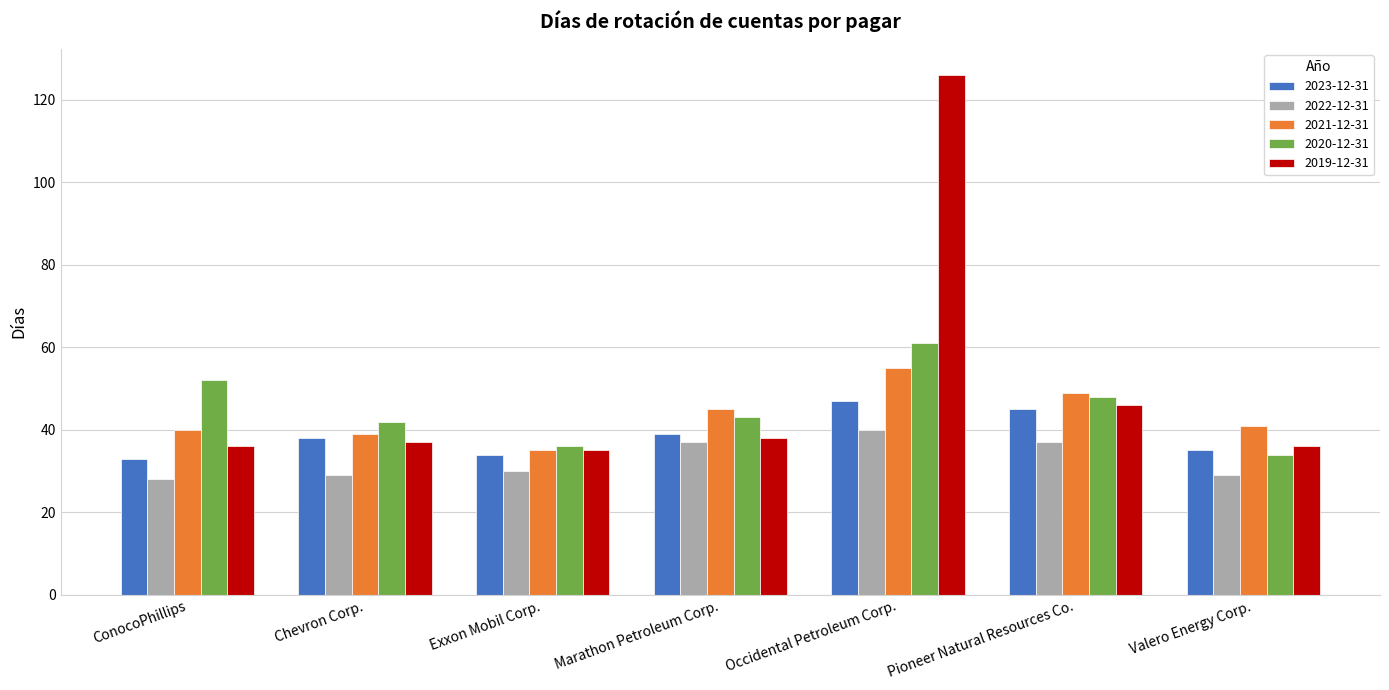

How many groups of bars are there?

7